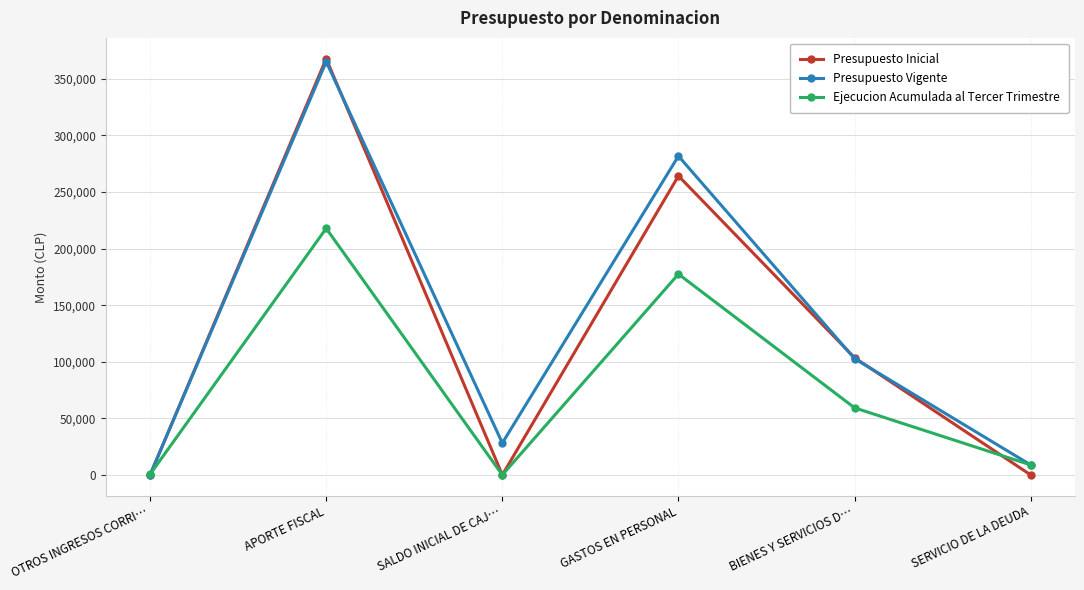

What is the spread (max minus min) of values at SERVICIO DE LA DEUDA?

8852